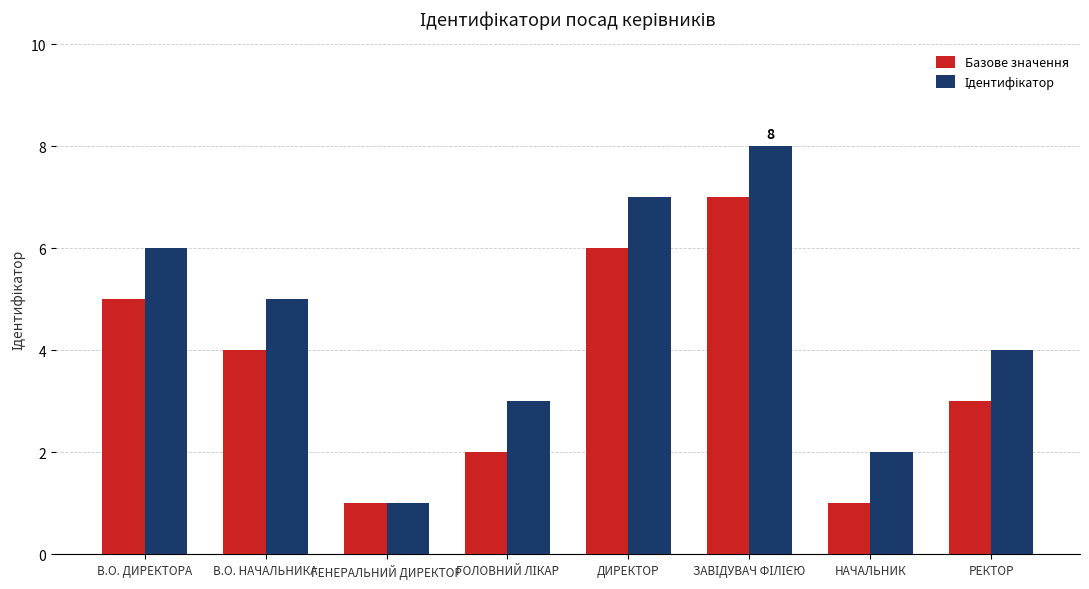

What is the difference between the maximum and second lowest values in the Базове значення series?

6